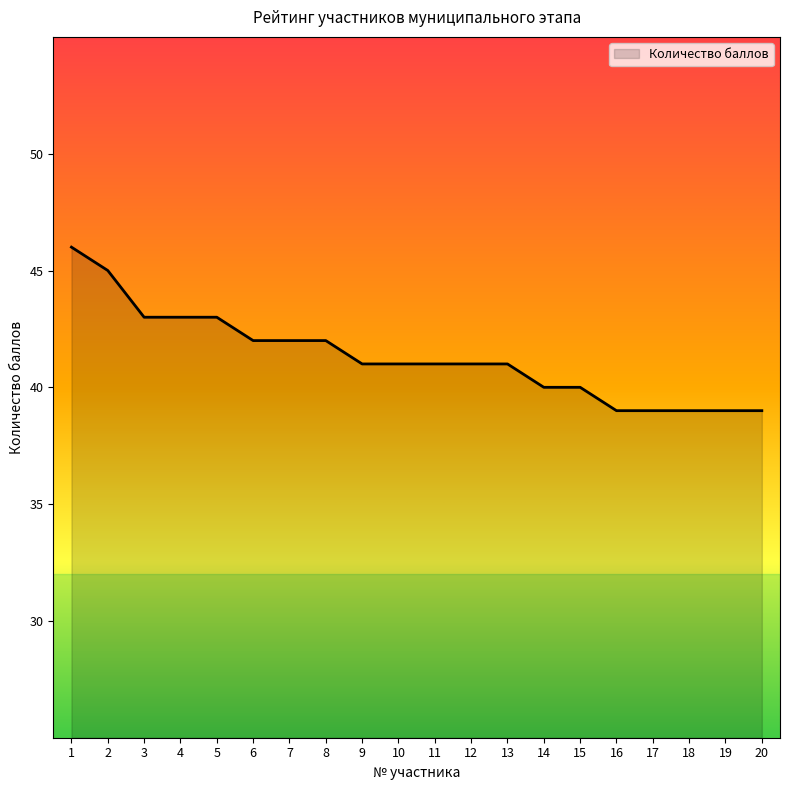

Approximately how many times larger is the value at 9 compared to 8?

1.0